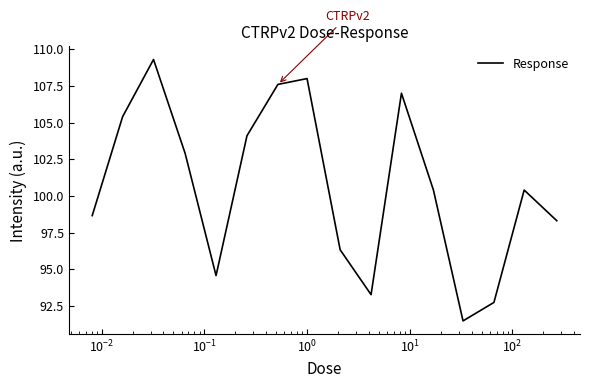

What is the minimum value shown in the chart?

91.5